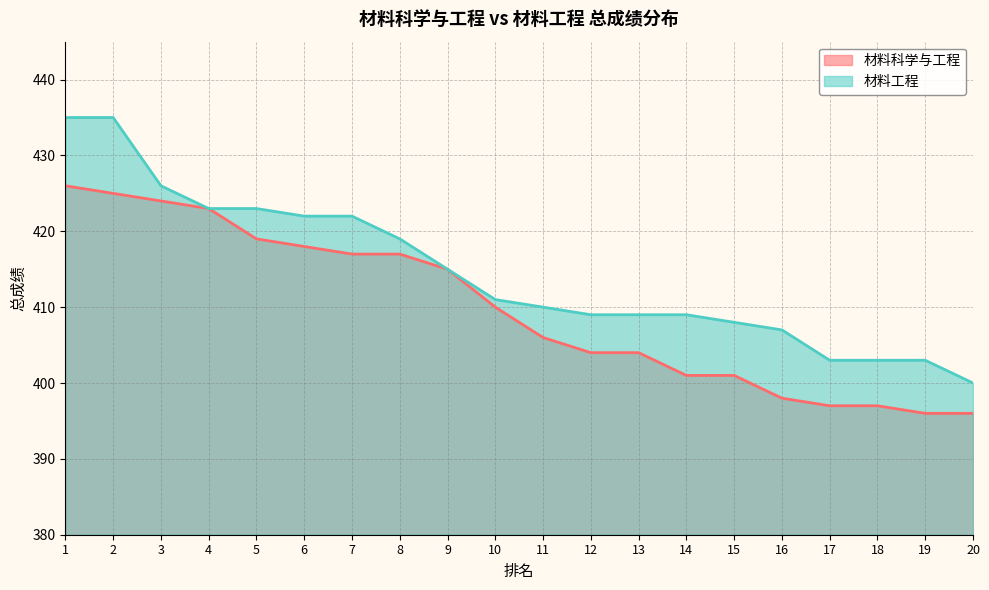

At which label does 材料工程 first exceed 411?

1